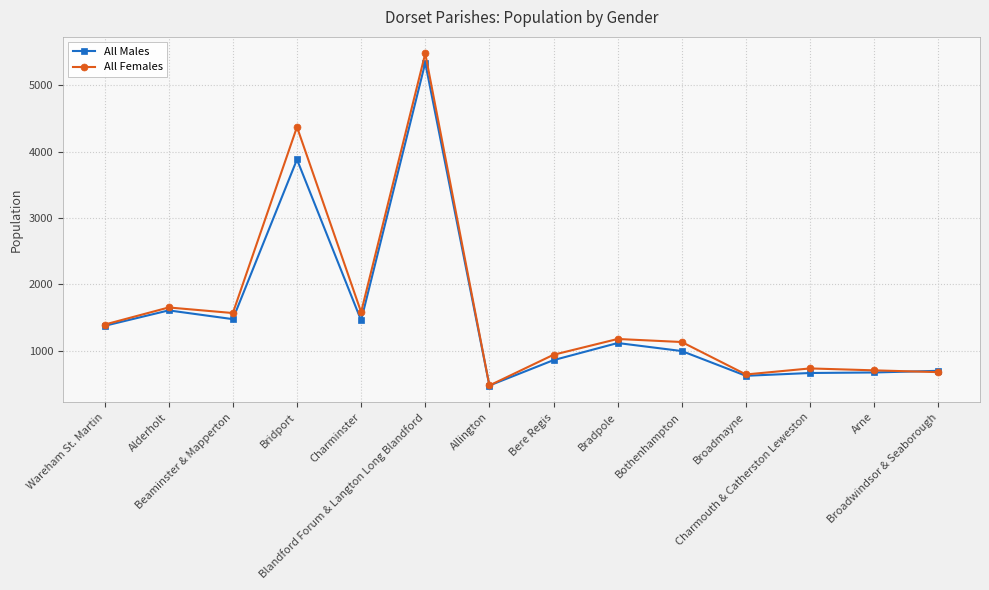

True or false: All Males has a value of 929 at Alderholt.

False